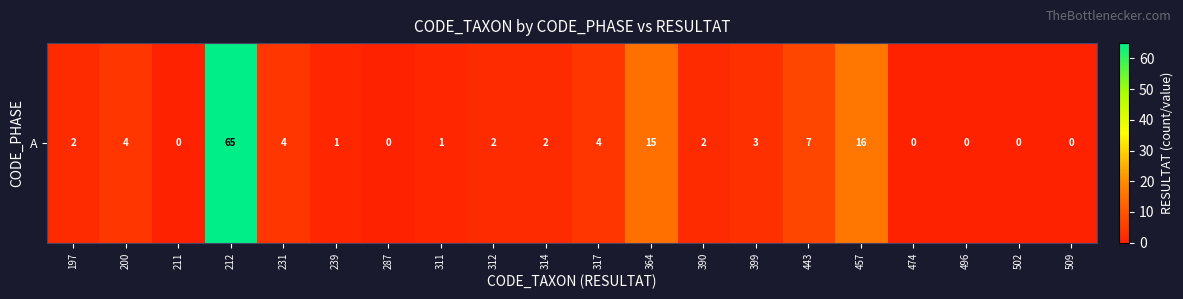

How many series are shown in this chart?

1